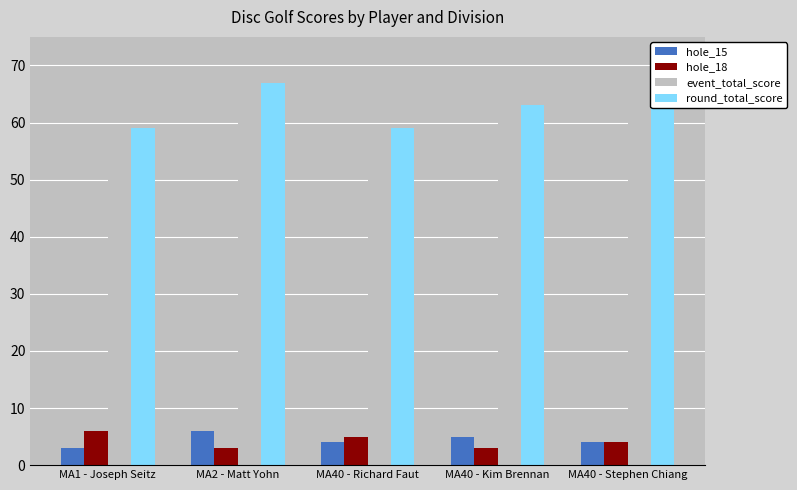

Are the bars horizontal?

No